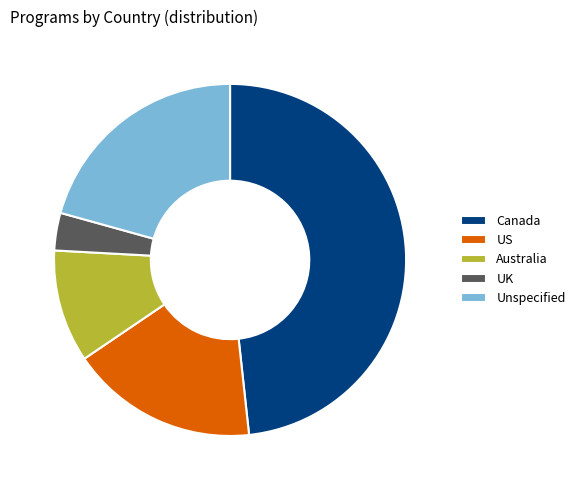

Which slice is the smallest?

UK